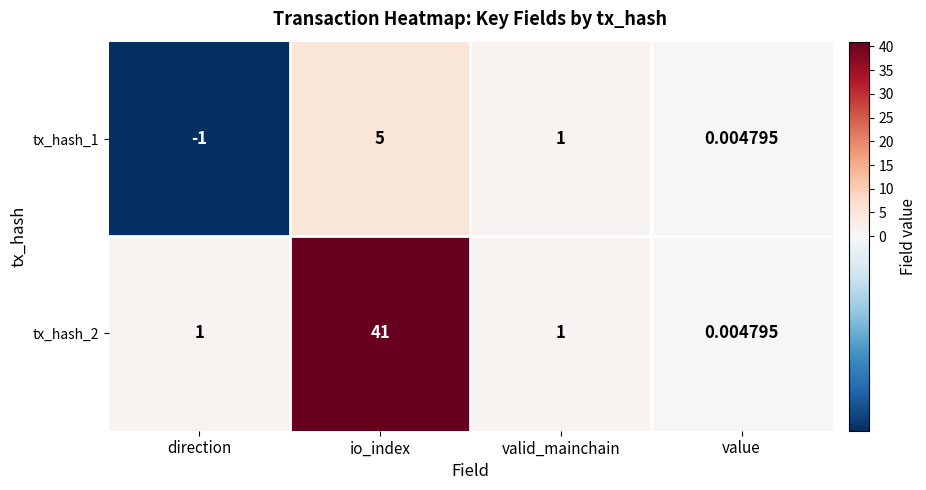

Which category has the lowest value in the tx_hash_1 series?

direction